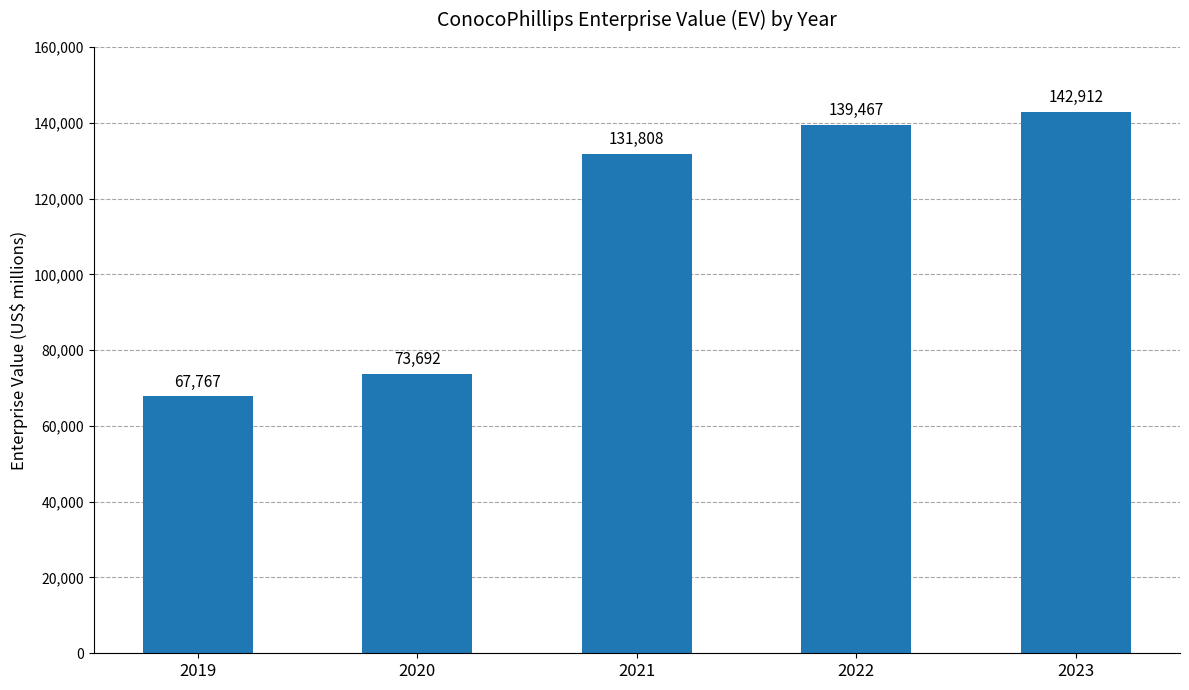

Which label corresponds to the smallest value in the chart?

2019